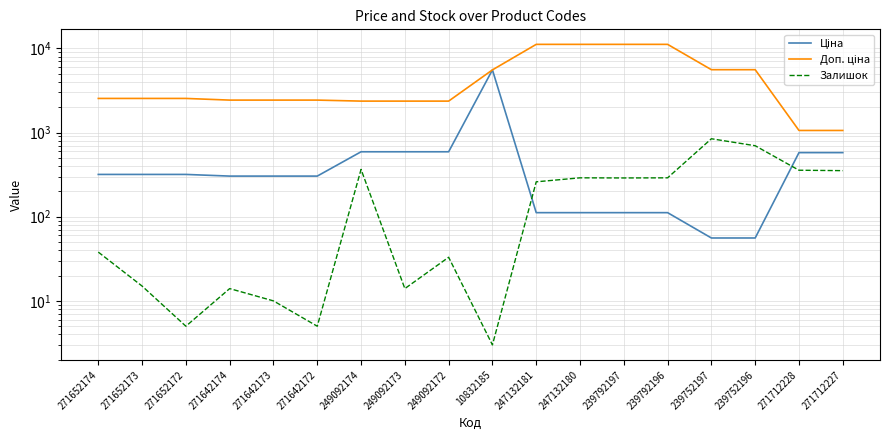

What is the highest value of the Залишок series?

845.0